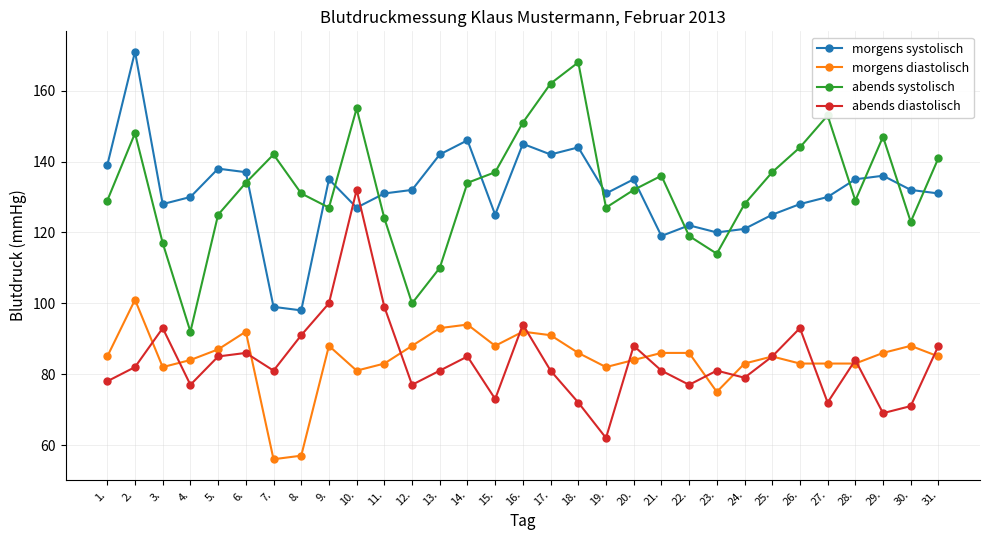

At which label does abends systolisch reach its minimum?

4.